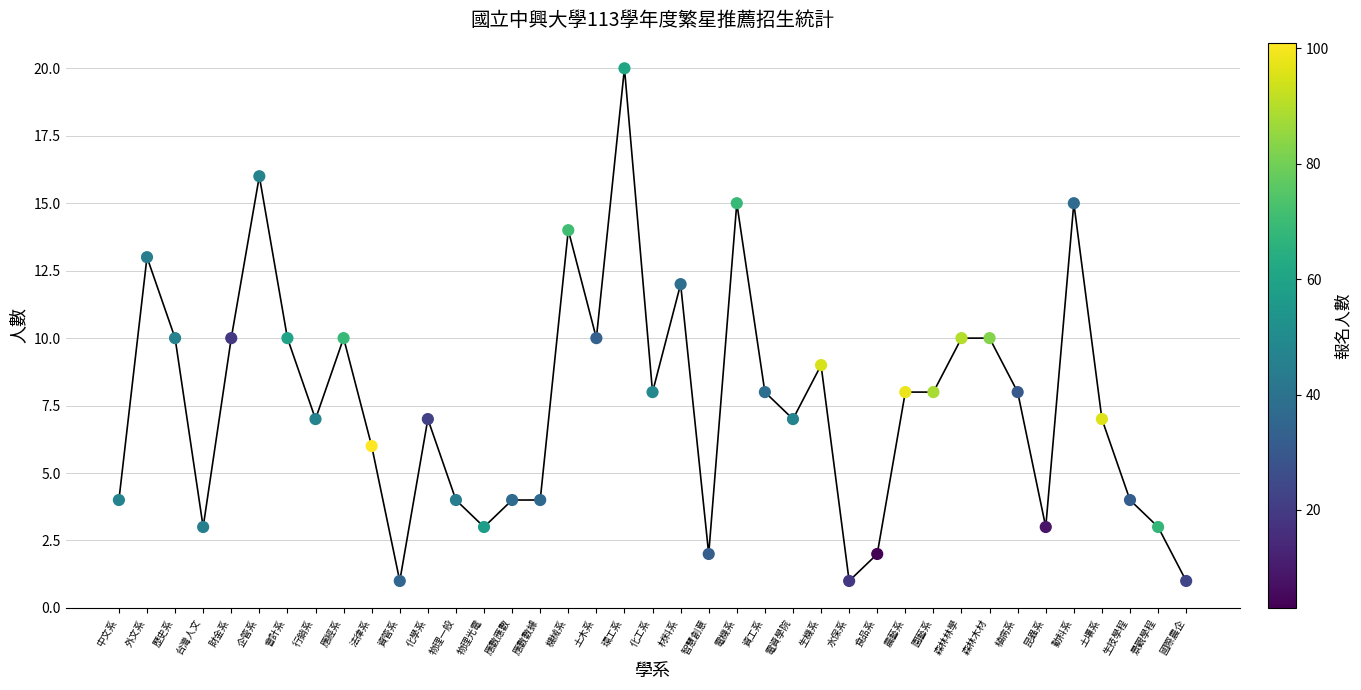

What is the range of Y values (max minus min)?

19